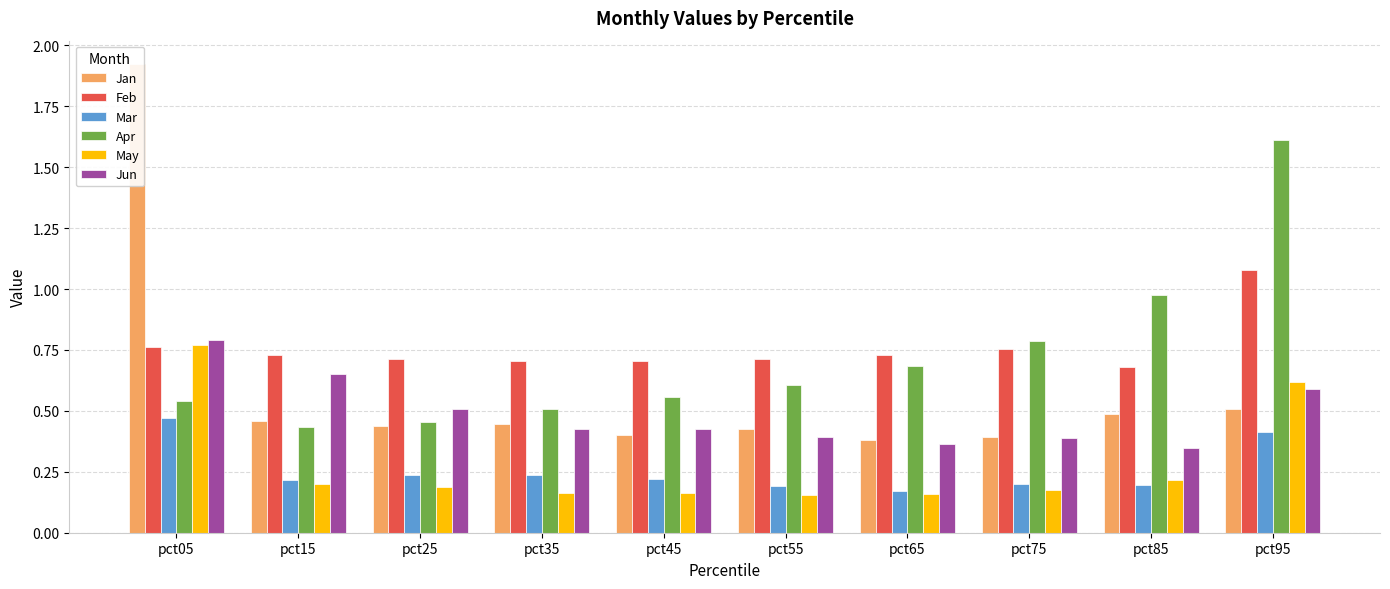

Does the chart contain any negative values?

No